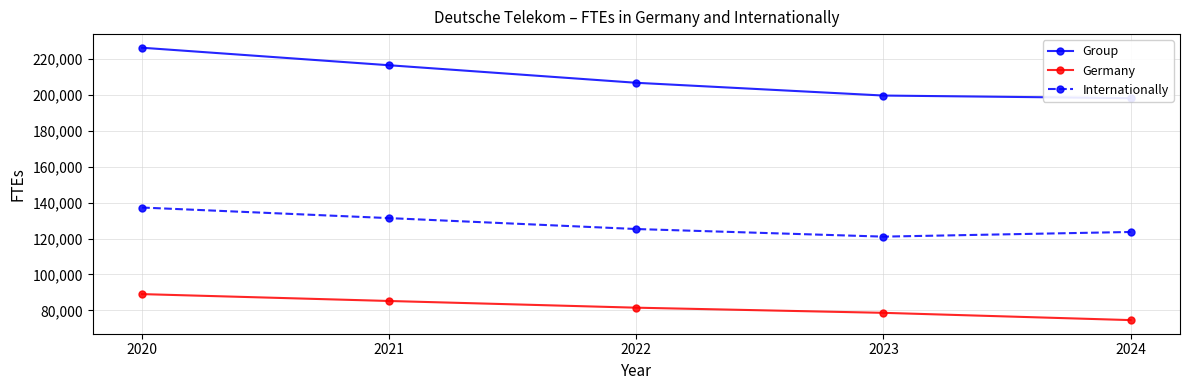

What is the average value of the Germany series?

81770